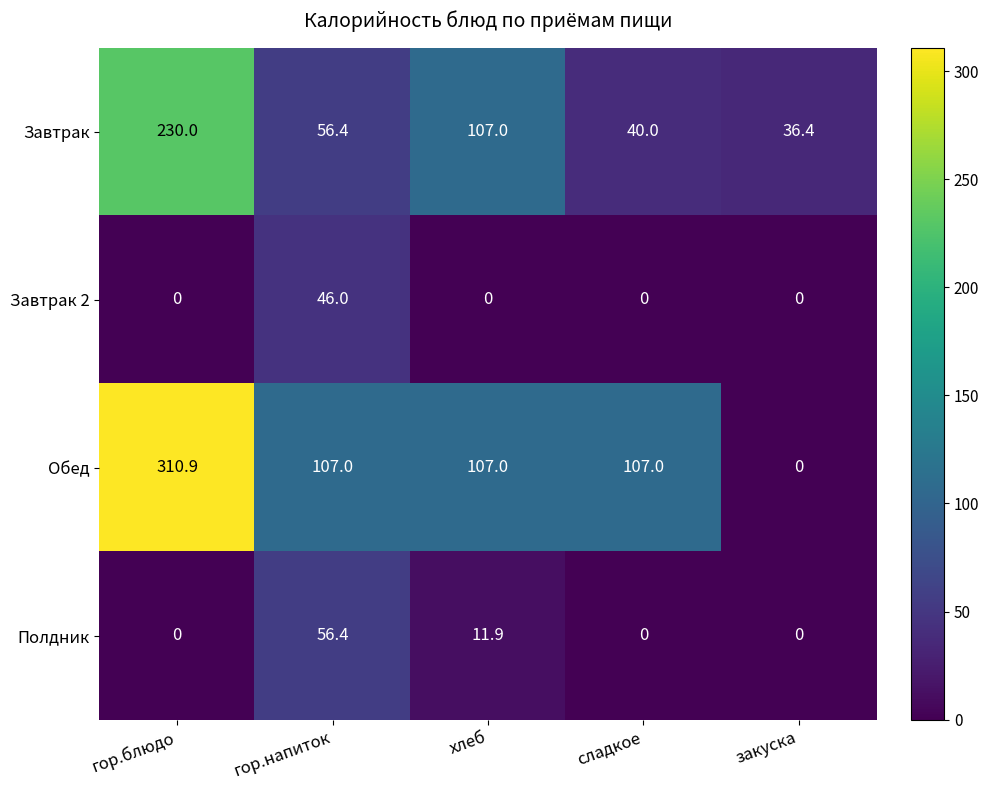

Read the Полдник value at хлеб.

11.9